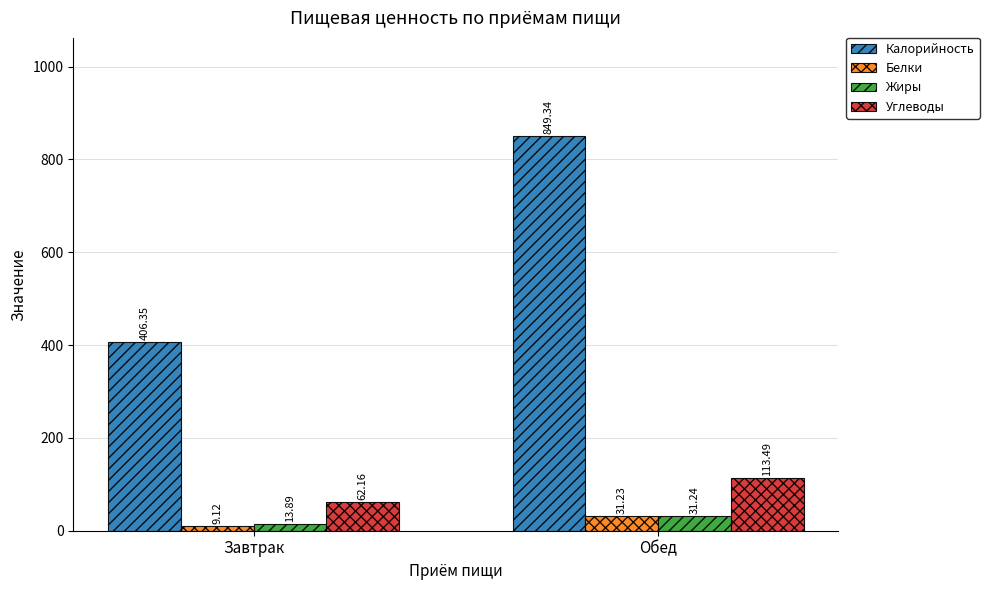

Reading left to right, what are all the values shown in this chart?

Калорийность: Завтрак=406.4	Обед=849.3
Белки: Завтрак=9.1	Обед=31.2
Жиры: Завтрак=13.9	Обед=31.2
Углеводы: Завтрак=62.2	Обед=113.5